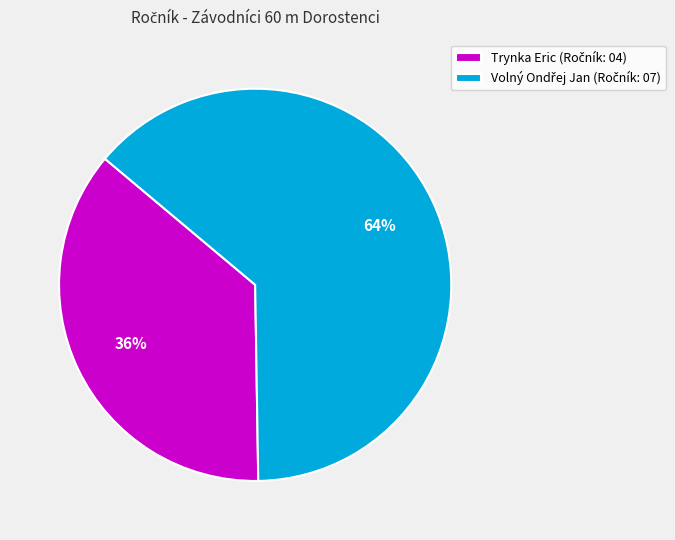

How many slices are in this pie chart?

2